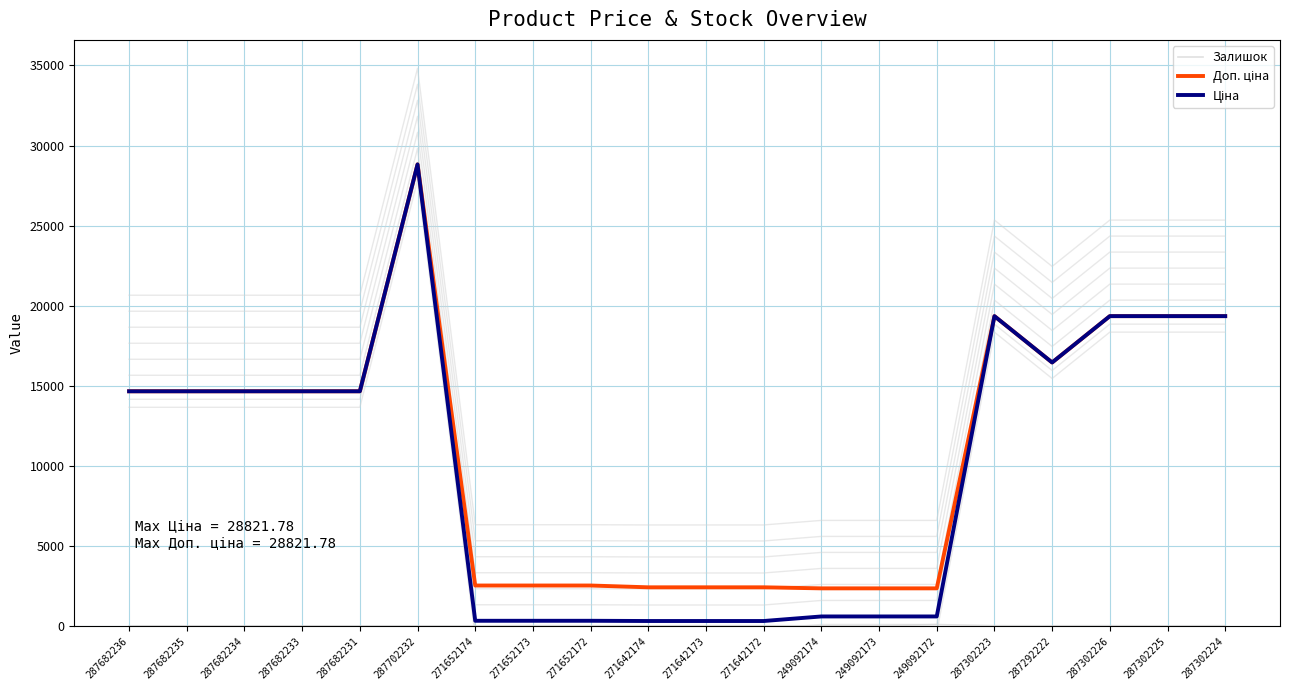

Between 287682233 and 271652172, which series saw the biggest shift?

Ціна